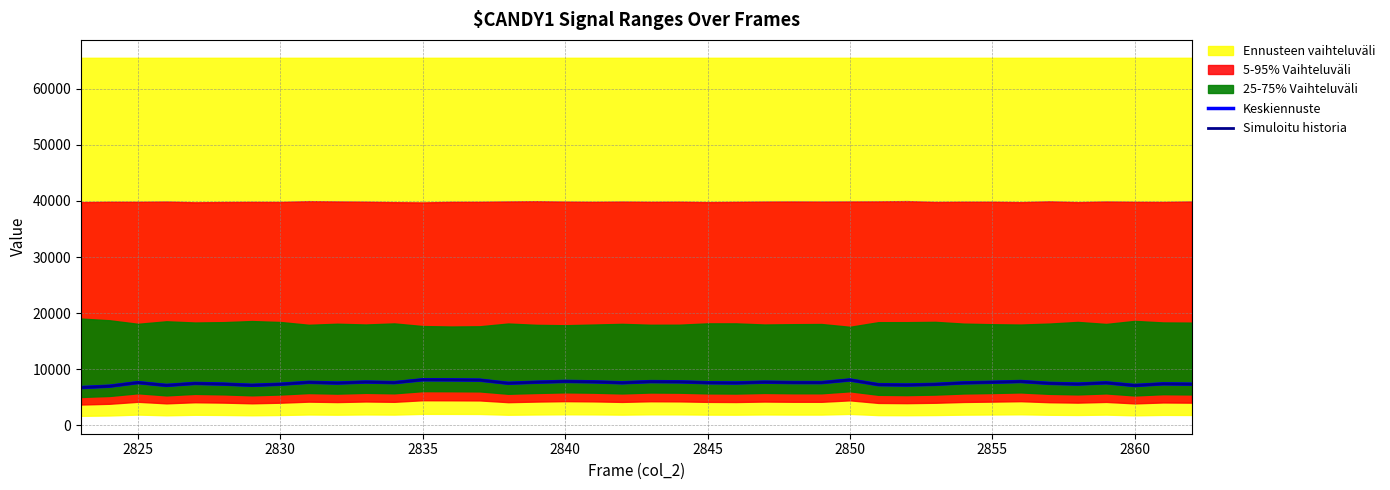

What is the maximum value for Simuloitu historia?

8110